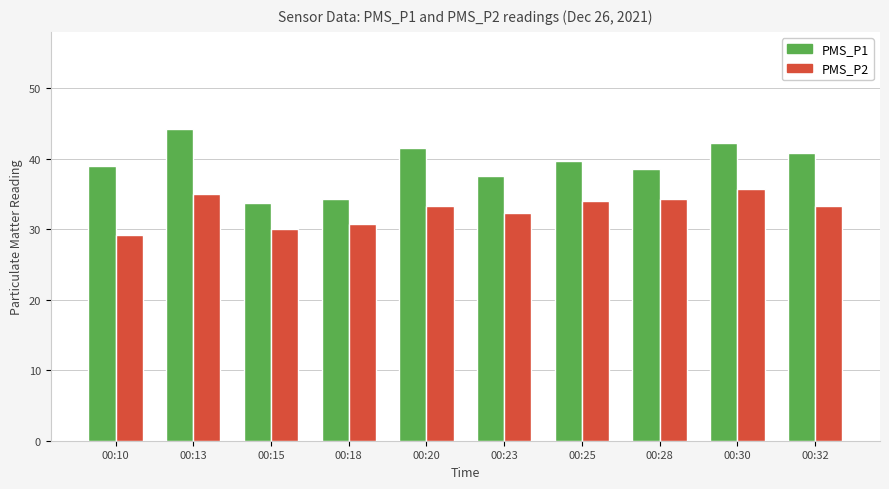

True or false: PMS_P1 has a value of 53.8 at 00:15.

False